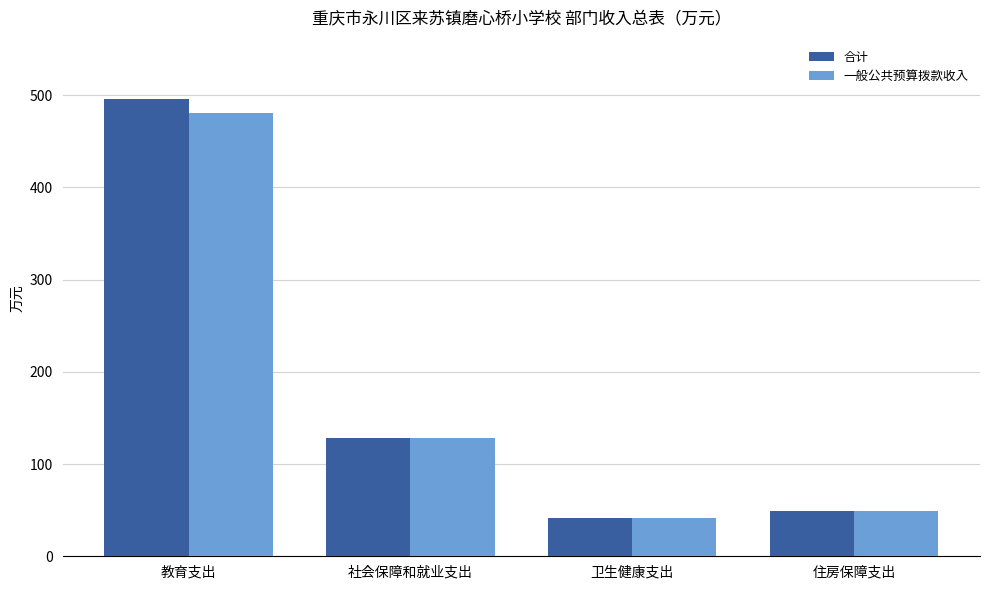

At which category is the sum across all series the highest?

教育支出